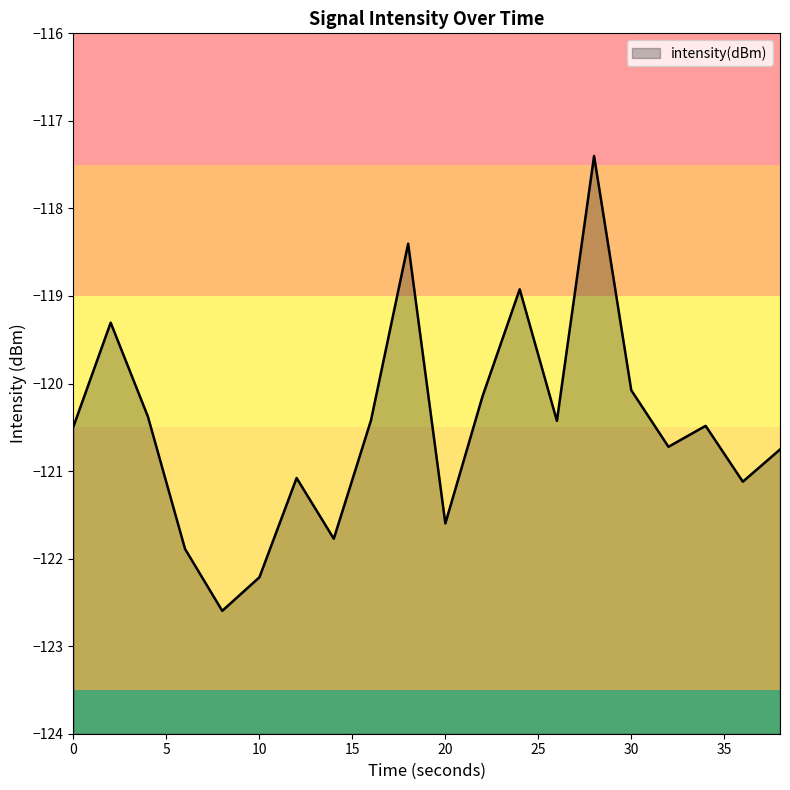

True or false: the data shows -120.1 at 30.

True